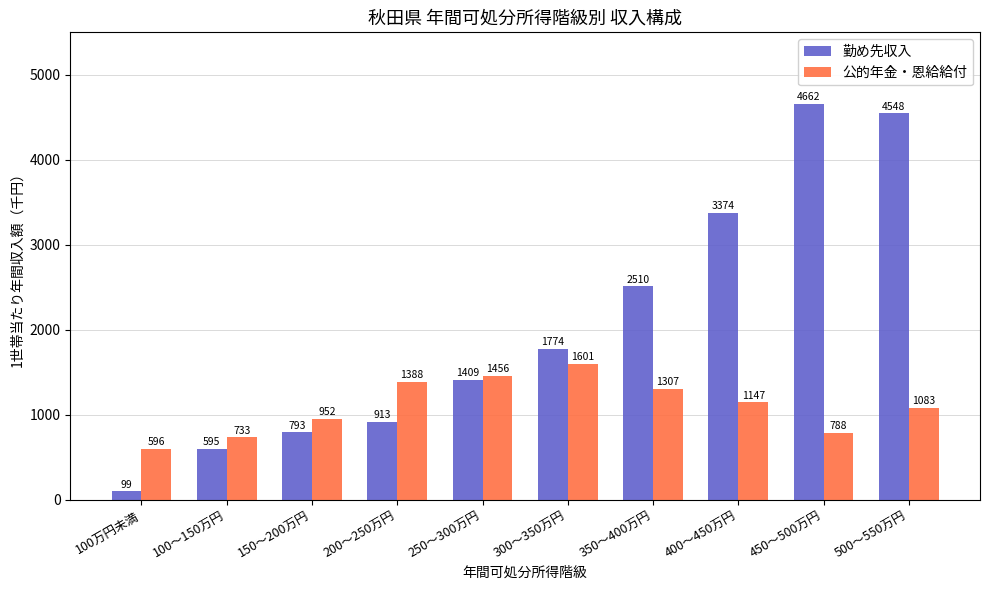

List the series in order of their peak value, lowest first.

公的年金・恩給給付, 勤め先収入